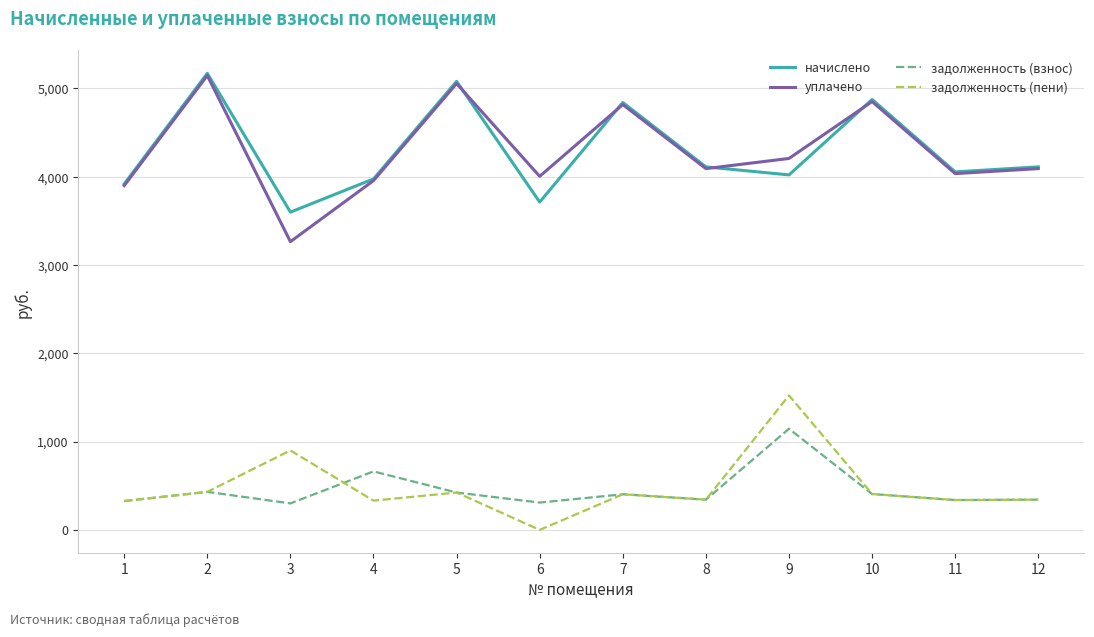

Is the value of уплачено at 8 greater than the value of задолженность (взнос) at 3?

Yes